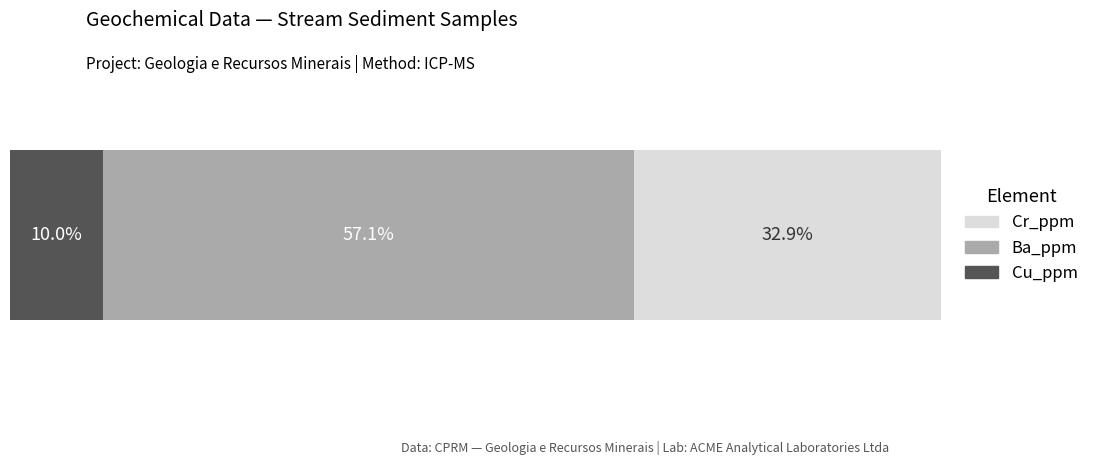

How many bars are there in each group?

3